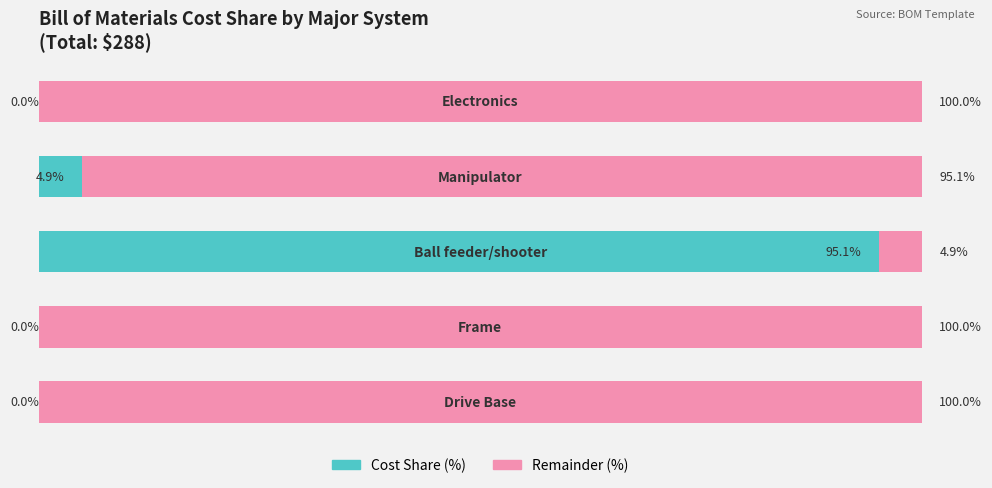

What is the sum of all Remainder (%) values?

400.0